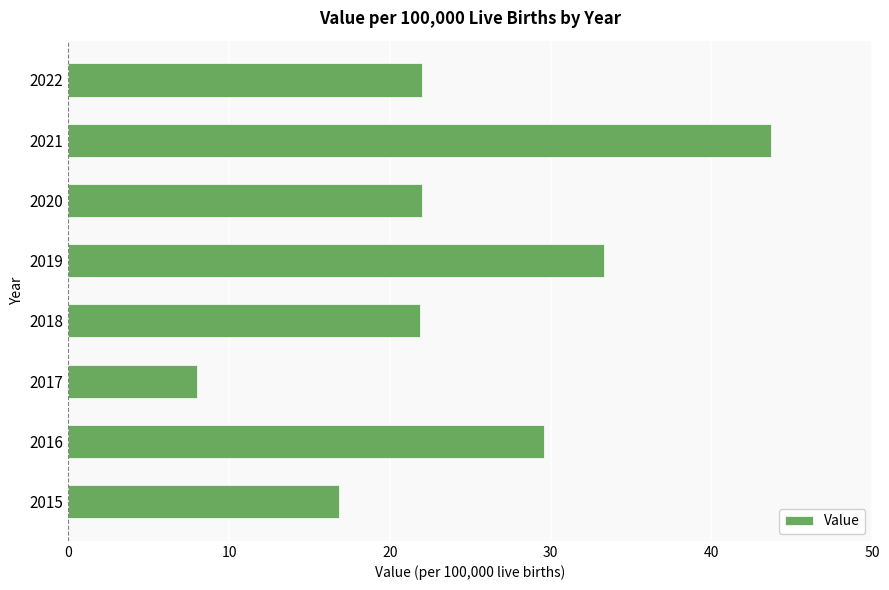

Which category has the highest value across all series?

2021